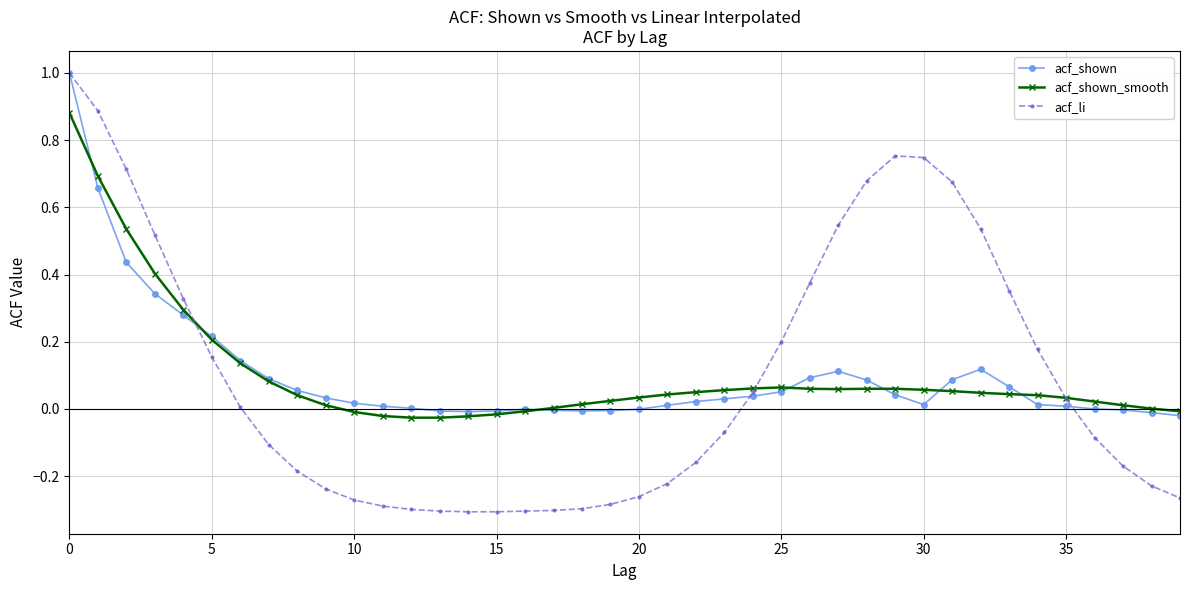

Which series has the largest range (max minus min)?

acf_li